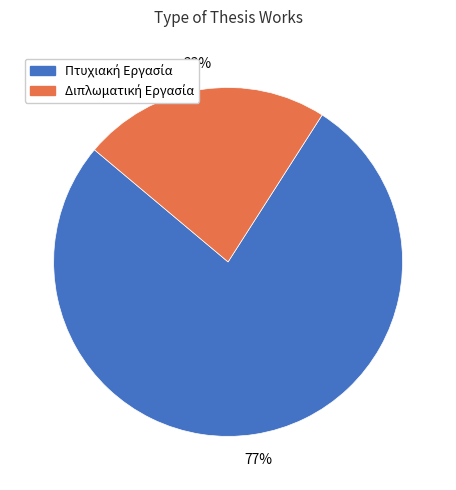

To the nearest percent, what is the average slice percentage?

50%